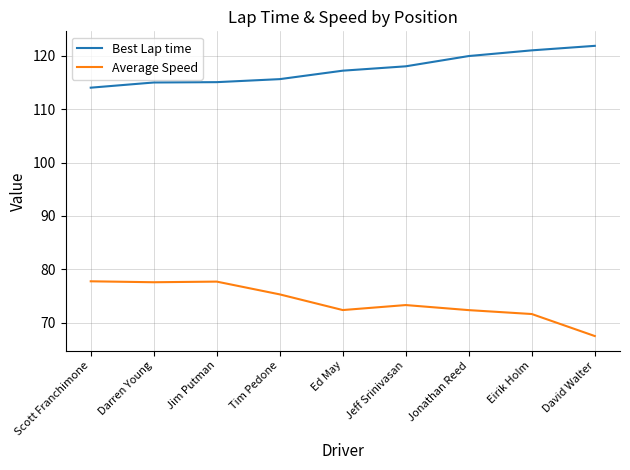

What position from the left is Ed May?

5